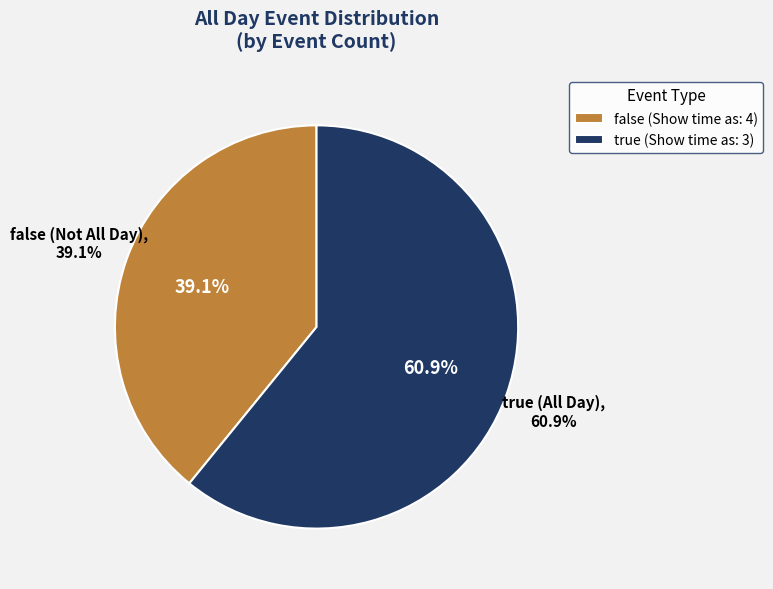

Which slice is the smallest?

false